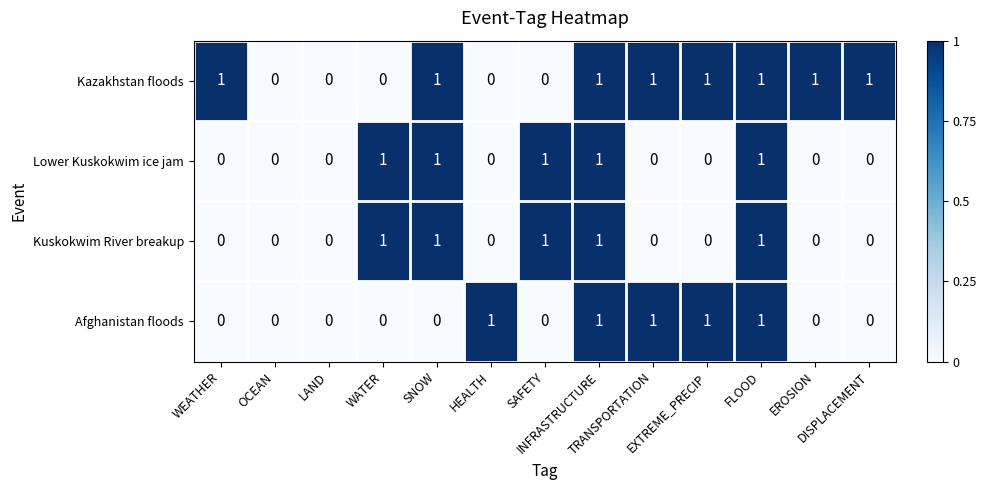

Which series has the largest total across all categories?

Kazakhstan floods